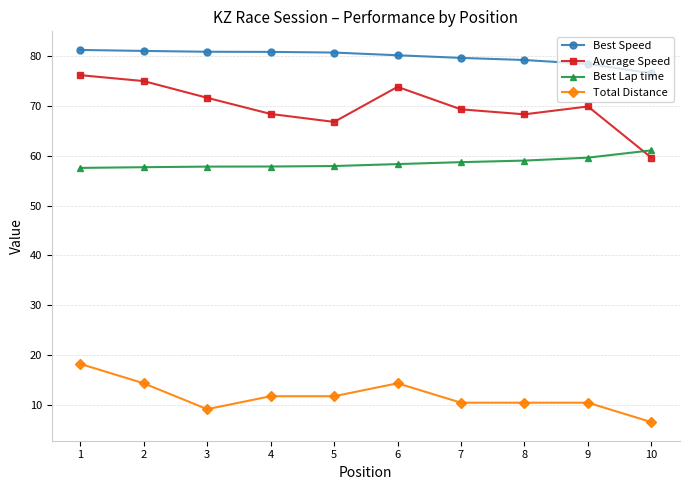

What is the value of the Average Speed point at the 2nd from the left?

75.0